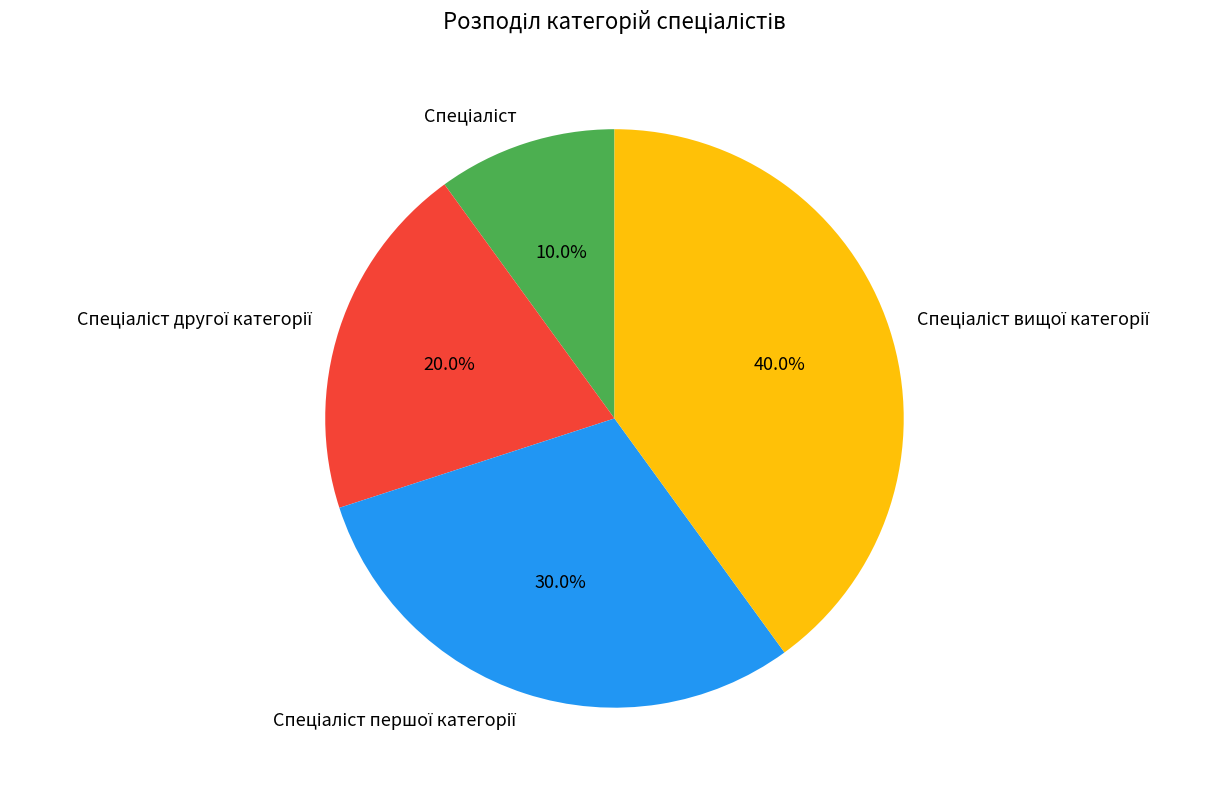

Is there a majority slice in this chart?

No